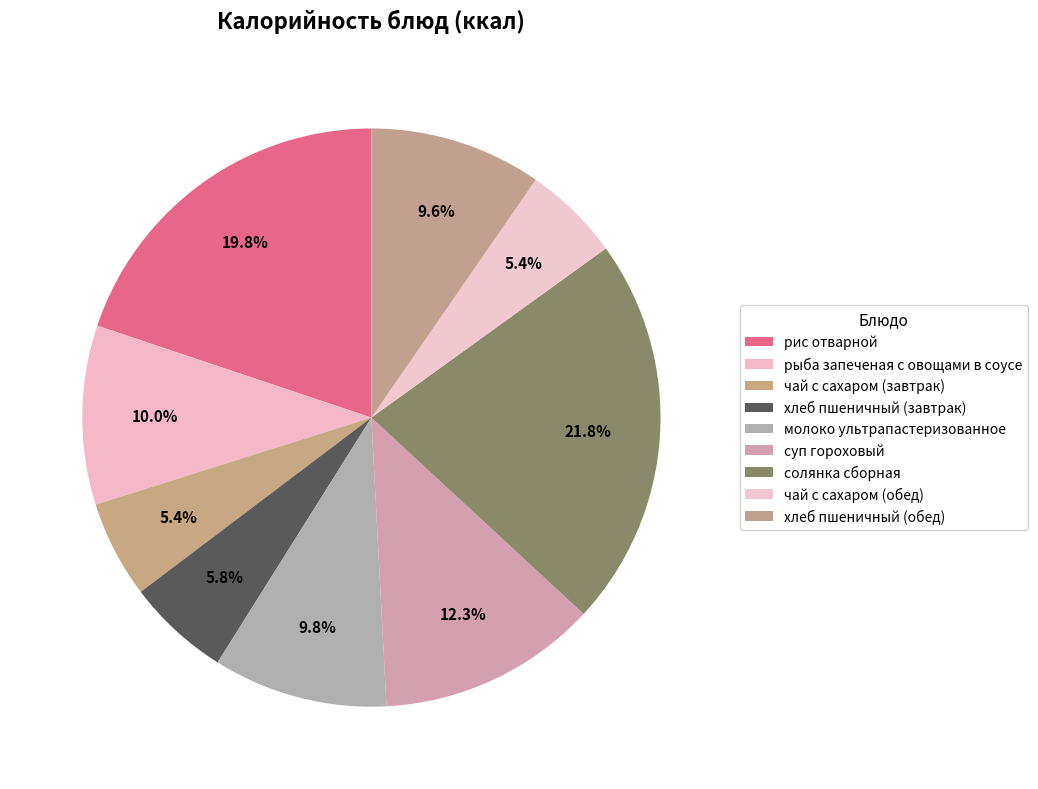

How many segments does this pie chart have?

9